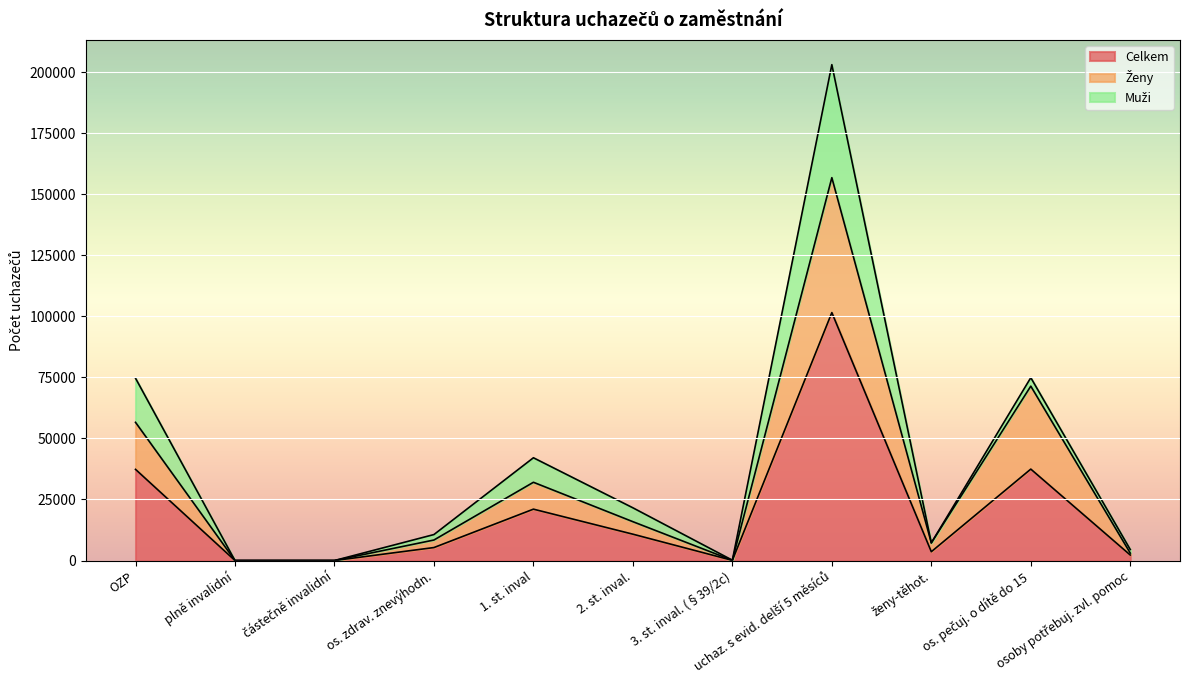

How many values in the Celkem series are below 5321?

5